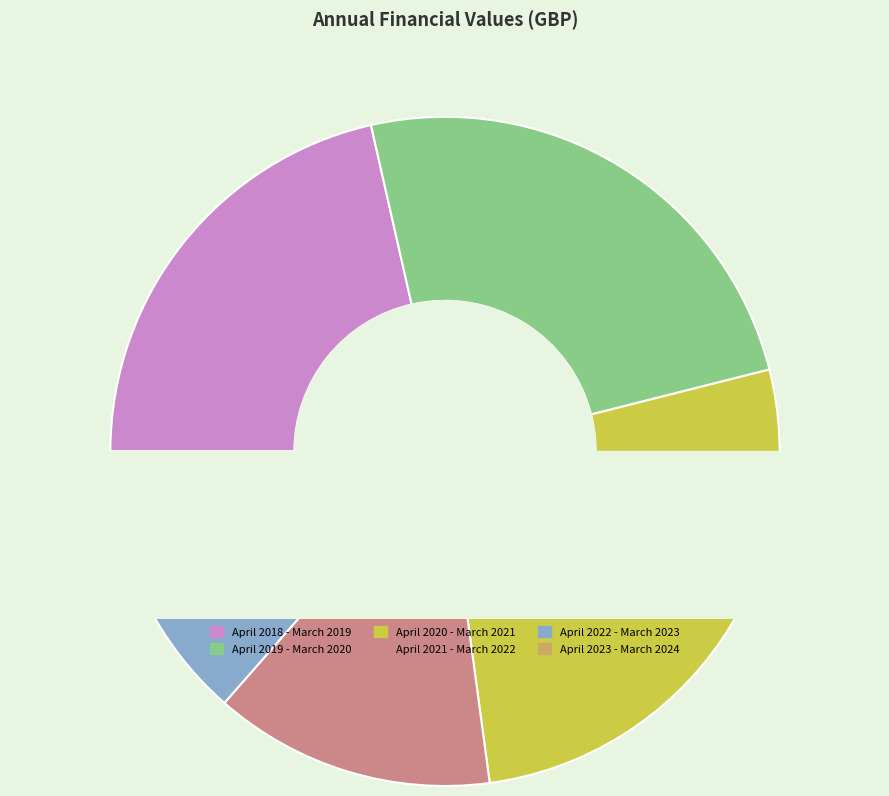

What is the change in value from April 2021 - March 2022 to April 2022 - March 2023?

-130491